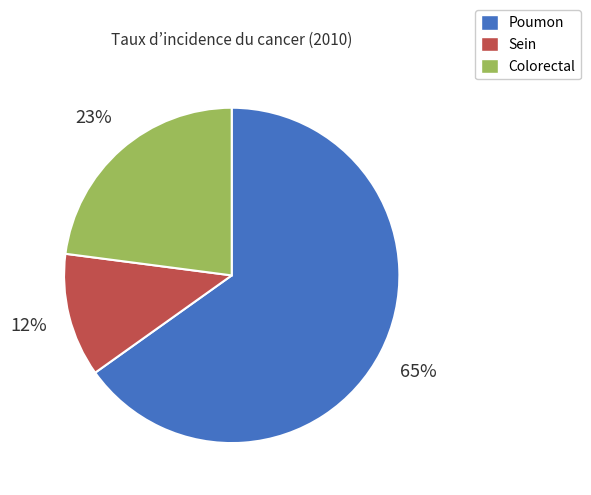

Between Colorectal and Sein, which is larger?

Colorectal